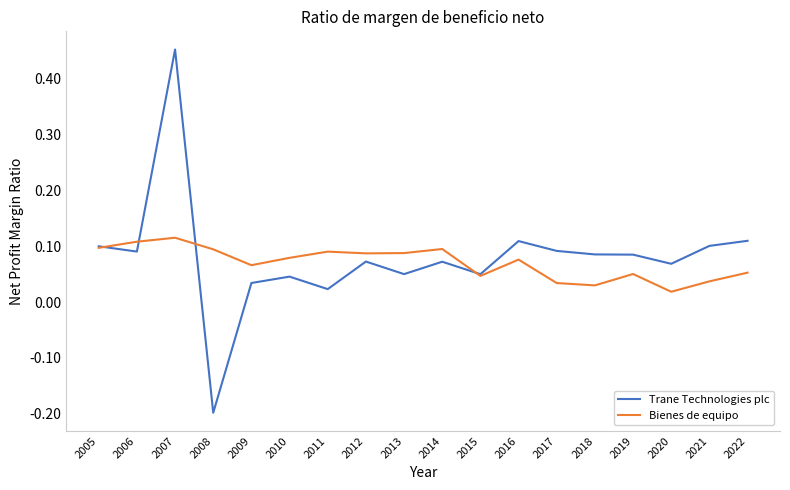

Is it true that Bienes de equipo equals 0.1 at 2022?

True